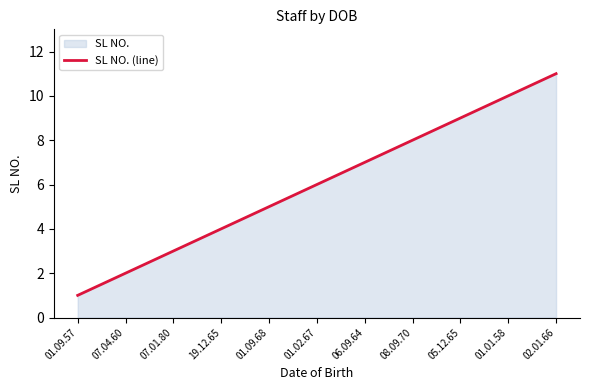

True or false: there are more than 1 points higher than both neighbors.

False